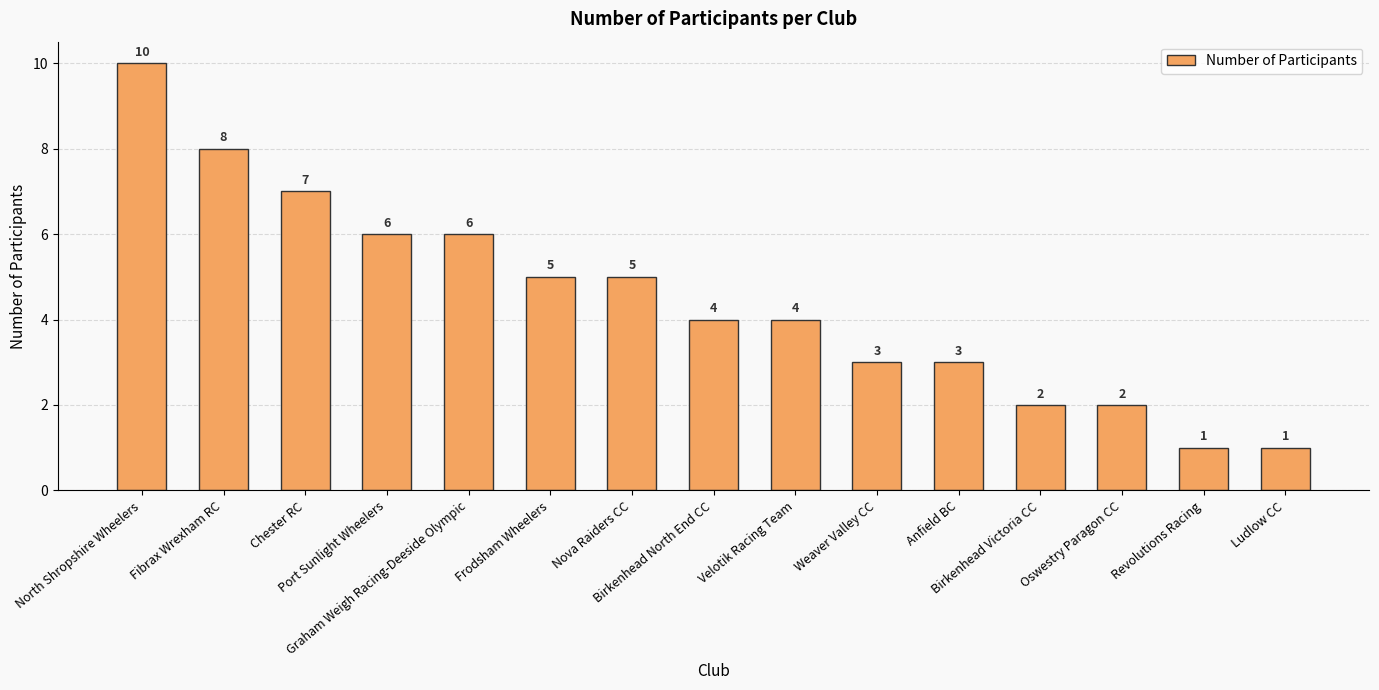

Is it true that the value at Nova Raiders CC is 1?

False